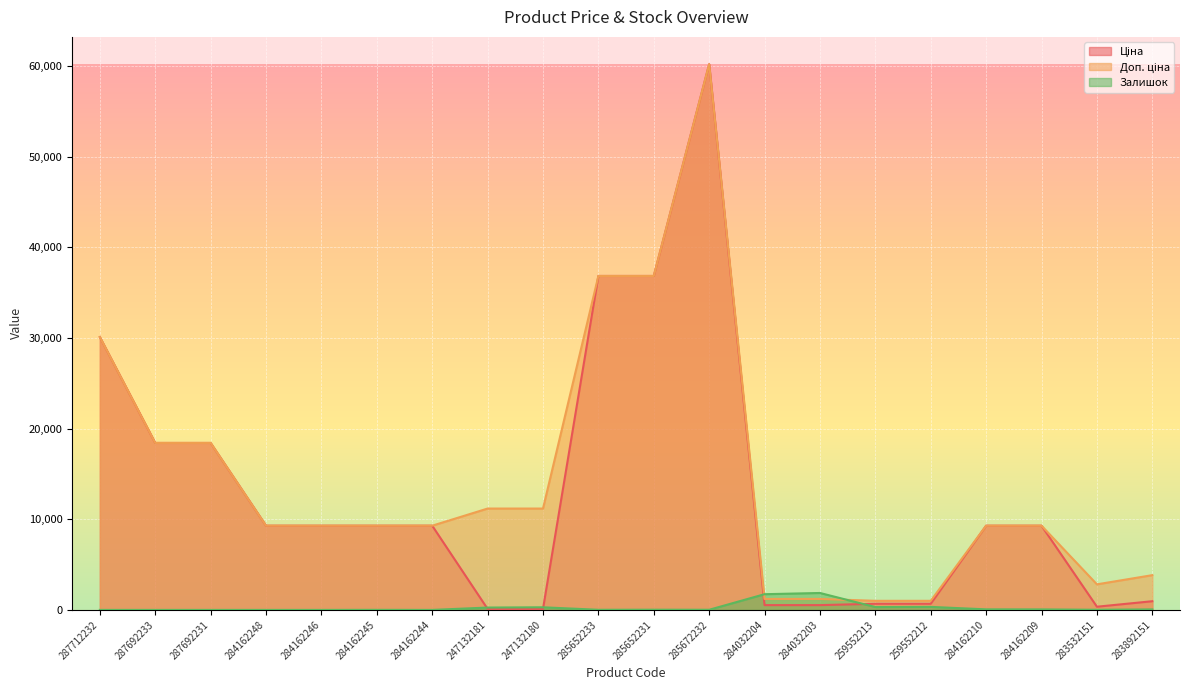

True or false: Ціна has more than 0 points higher than both neighbors.

True